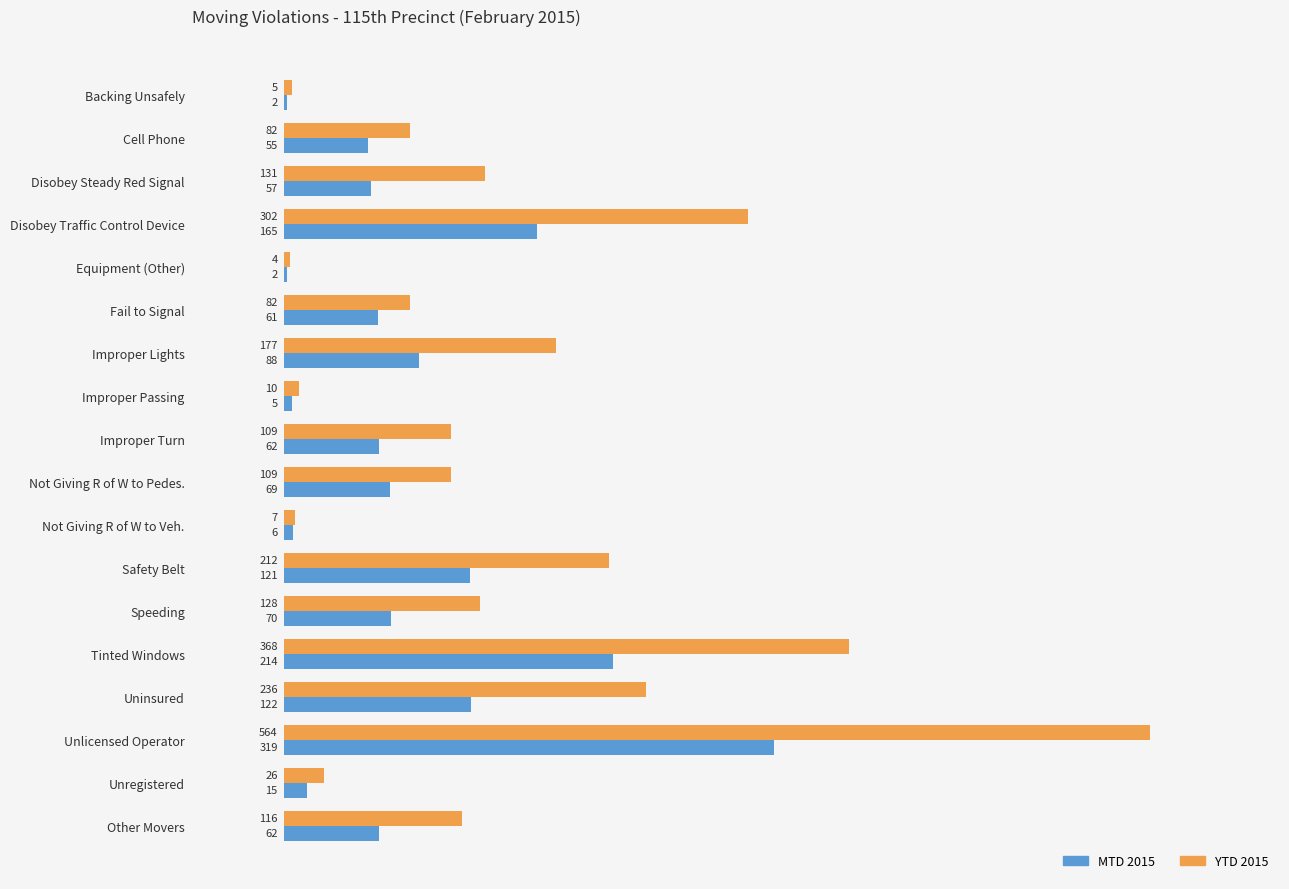

What is the average value of the YTD 2015 series?

148